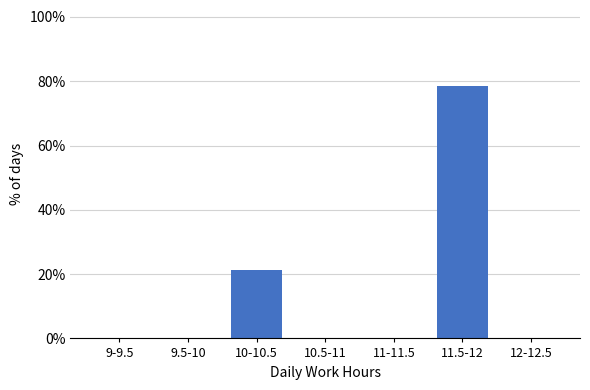

Reading left to right, what are all the values shown in this chart?

9-9.5=0.0	9.5-10=0.0	10-10.5=21.4	10.5-11=0.0	11-11.5=0.0	11.5-12=78.6	12-12.5=0.0